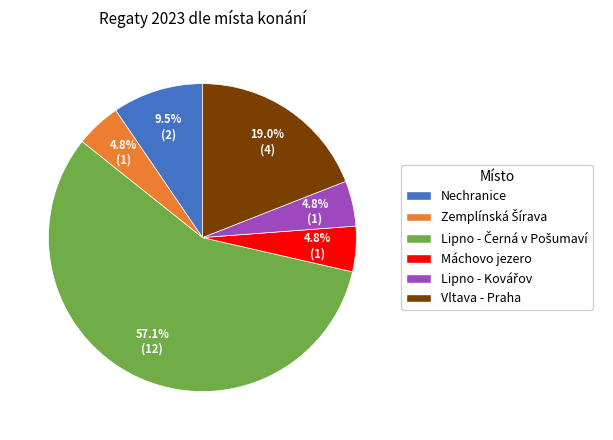

How many slices are in this pie chart?

6